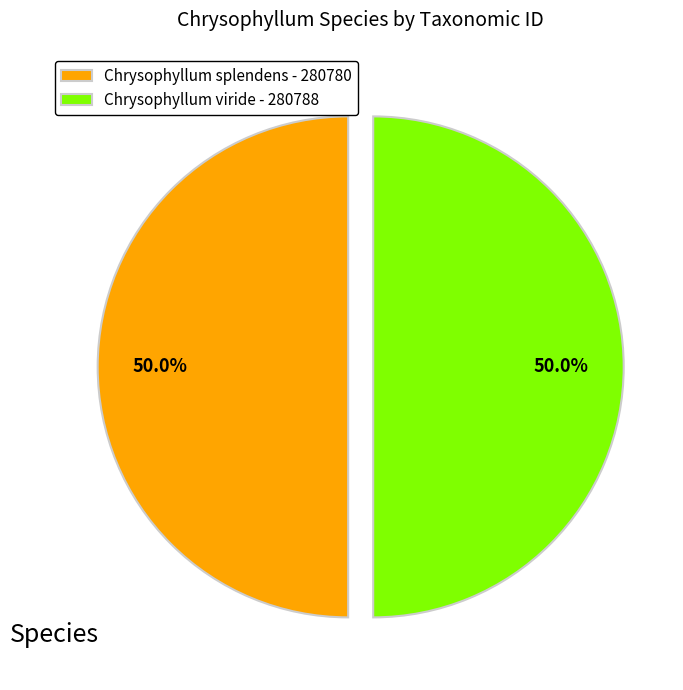

To the nearest percent, what portion does Chrysophyllum splendens - 280780 represent?

50%